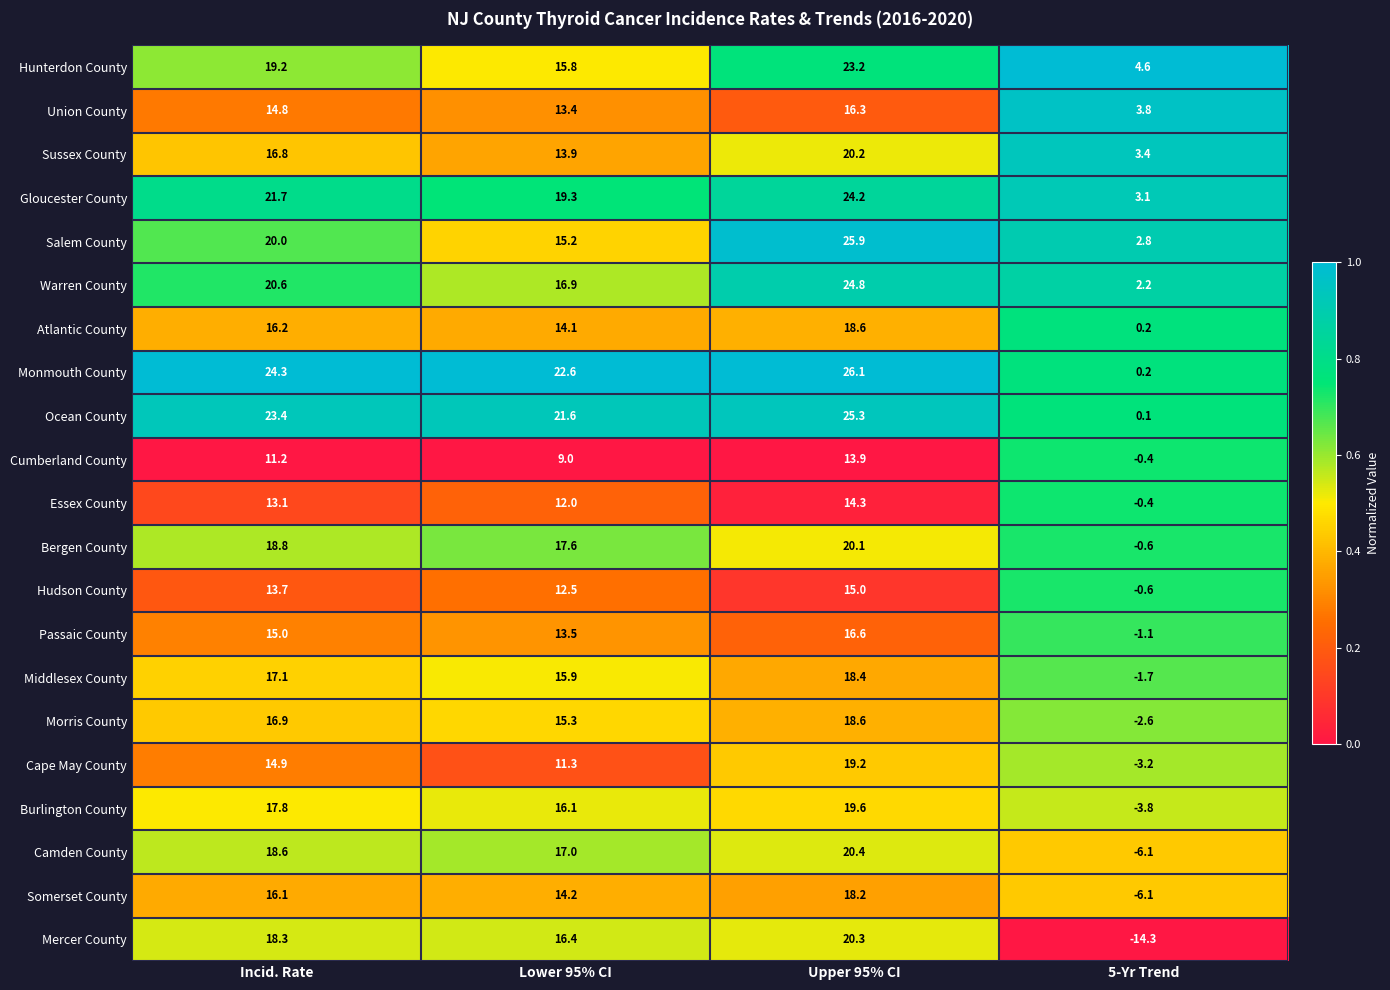

Is it true that Burlington County equals 21.3 at Lower 95% CI?

False